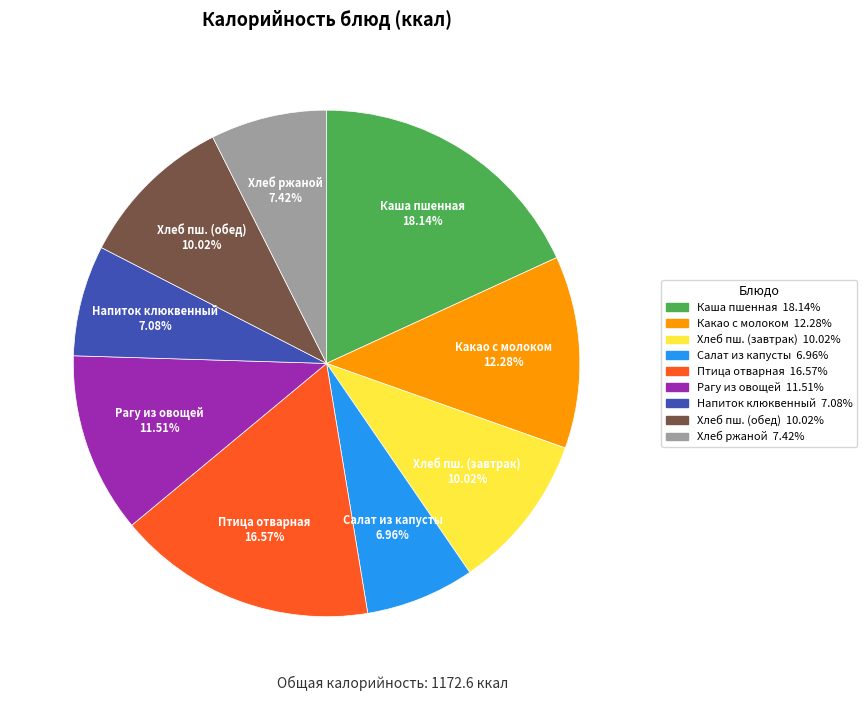

Is there a majority slice in this chart?

No